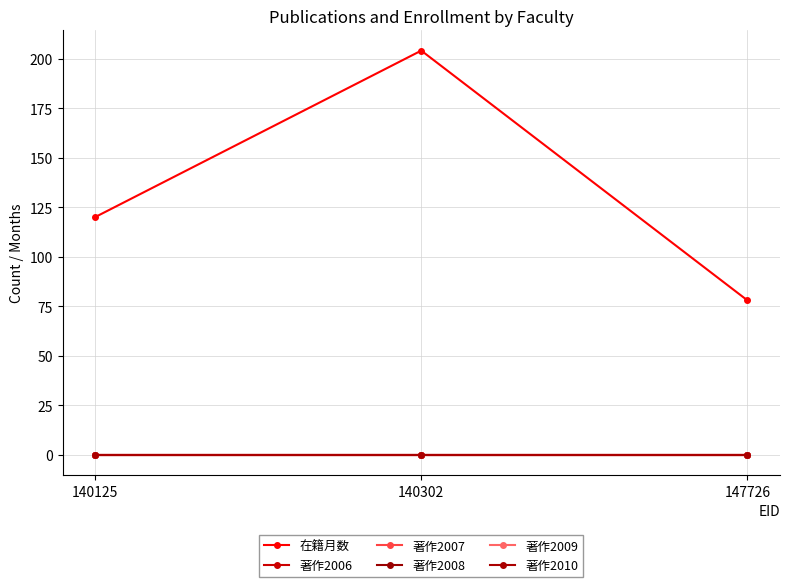

Is this an area chart (filled region under the line)?

No